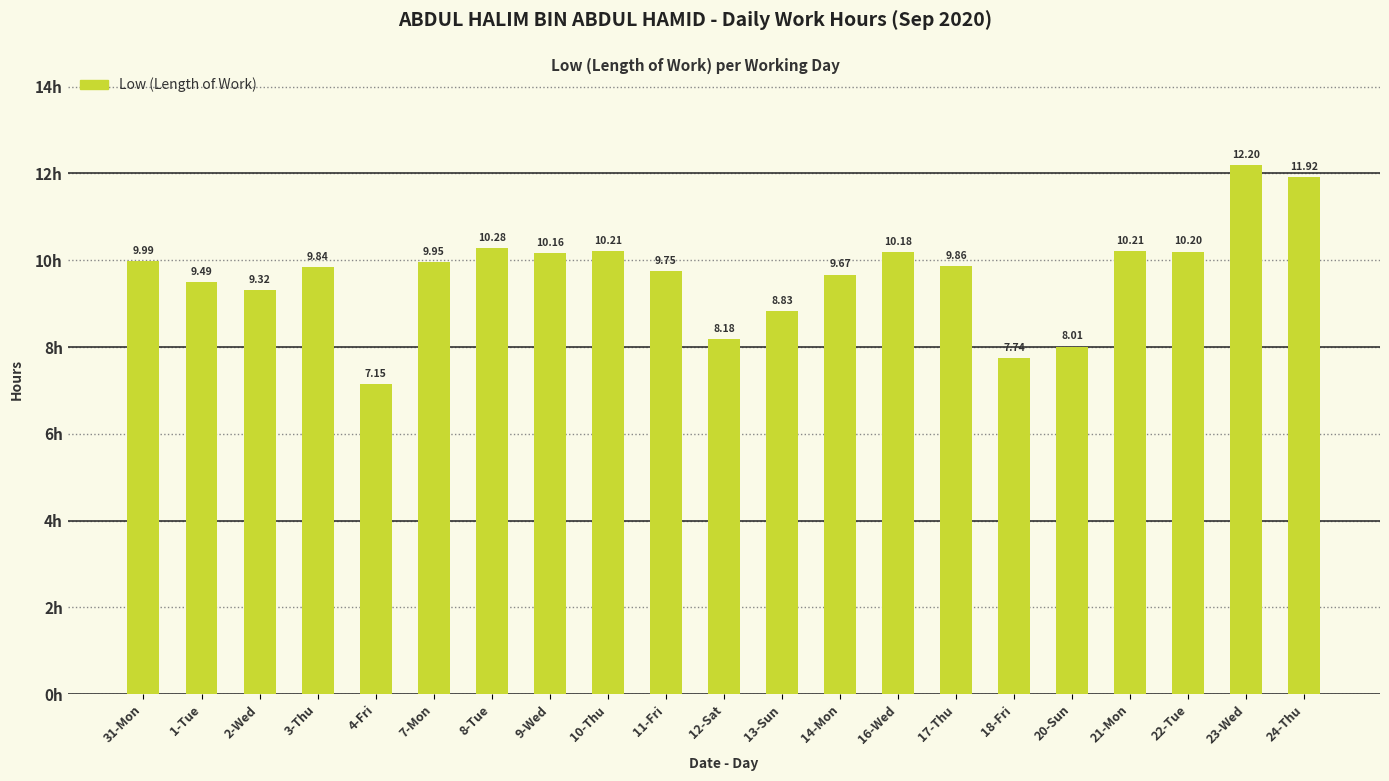

Which label corresponds to the smallest value in the chart?

4-Fri